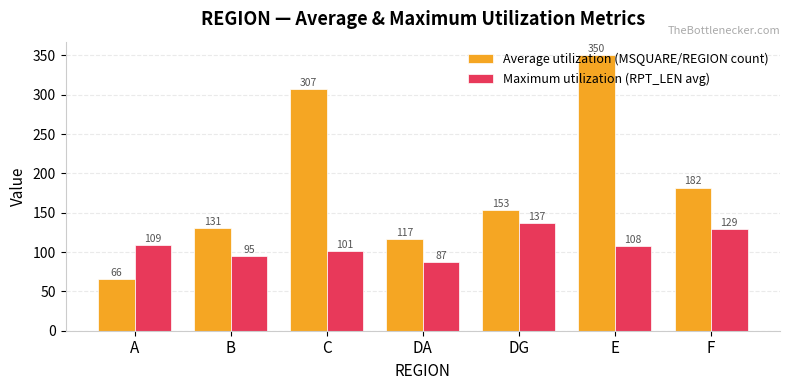

List the series in order of their peak value, lowest first.

Maximum utilization (RPT_LEN avg), Average utilization (MSQUARE/REGION count)